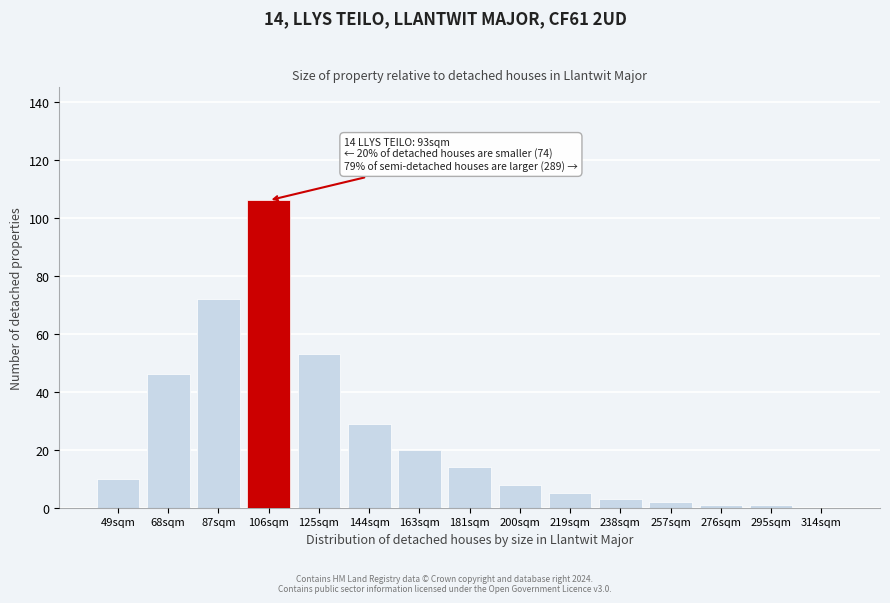

Reading right to left, list all the values displayed in this chart.

314sqm=0	295sqm=1	276sqm=1	257sqm=2	238sqm=3	219sqm=5	200sqm=8	181sqm=14	163sqm=20	144sqm=29	125sqm=53	106sqm=106	87sqm=72	68sqm=46	49sqm=10